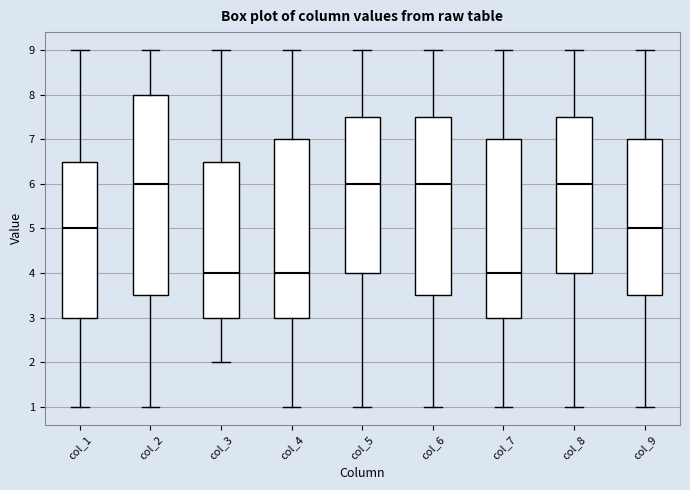

Reading left to right, transcribe this box plot: for each box, give where its median line is, the range the box spans, and where its two whiskers end, as read against the y-axis. The values are not printed on the chart, so give them approximately, as read against the axis.

col_1: median 5.0, box 3.0 to 6.5, whiskers 1.0 to 9.0
col_2: median 6.0, box 3.5 to 8.0, whiskers 1.0 to 9.0
col_3: median 4.0, box 3.0 to 6.5, whiskers 2.0 to 9.0
col_4: median 4.0, box 3.0 to 7.0, whiskers 1.0 to 9.0
col_5: median 6.0, box 4.0 to 7.5, whiskers 1.0 to 9.0
col_6: median 6.0, box 3.5 to 7.5, whiskers 1.0 to 9.0
col_7: median 4.0, box 3.0 to 7.0, whiskers 1.0 to 9.0
col_8: median 6.0, box 4.0 to 7.5, whiskers 1.0 to 9.0
col_9: median 5.0, box 3.5 to 7.0, whiskers 1.0 to 9.0